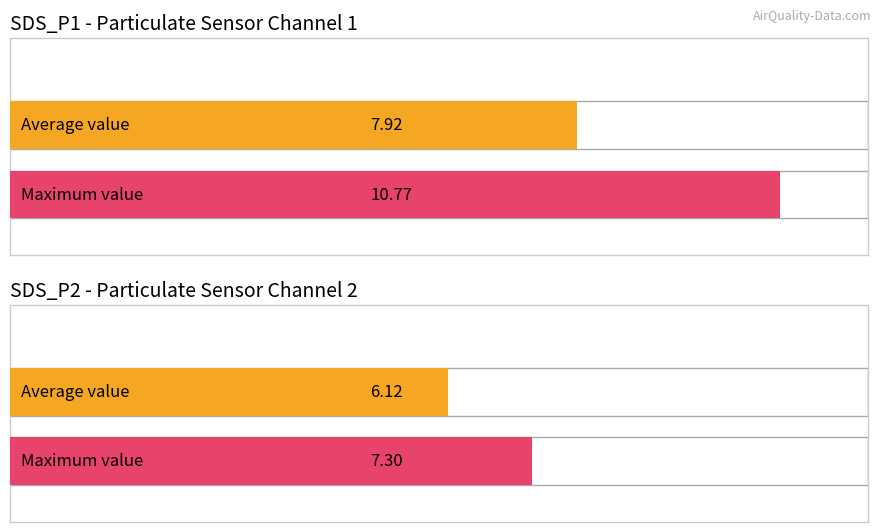

Rank the series by their maximum value, from lowest to highest.

SDS_P2, SDS_P1